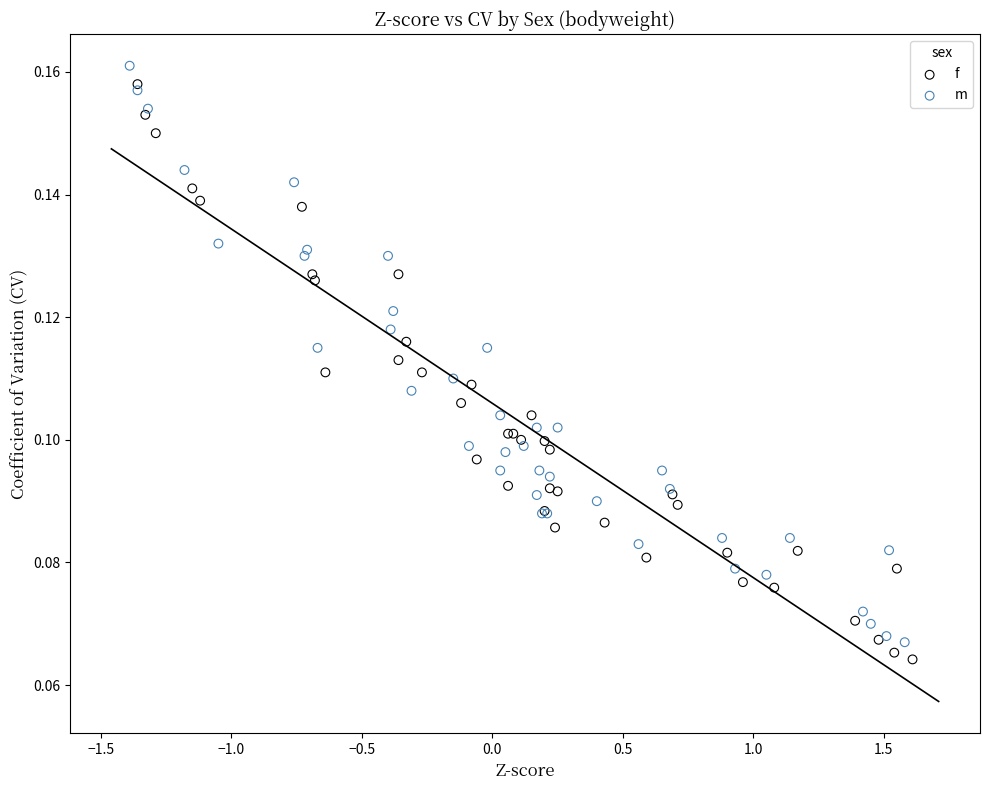

Which series has the largest Y range (max minus min)?

m